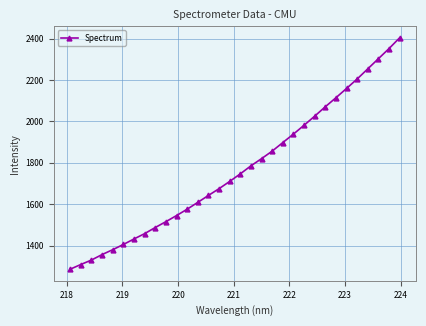

What is the maximum value shown in the chart?

2403.4